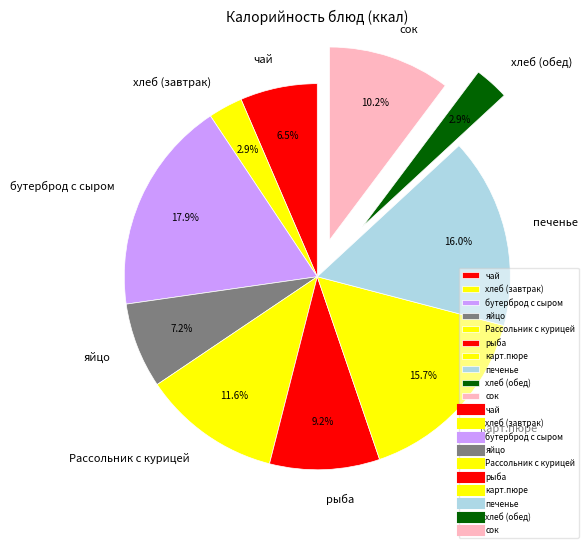

Which slice is the largest?

бутерброд с сыром